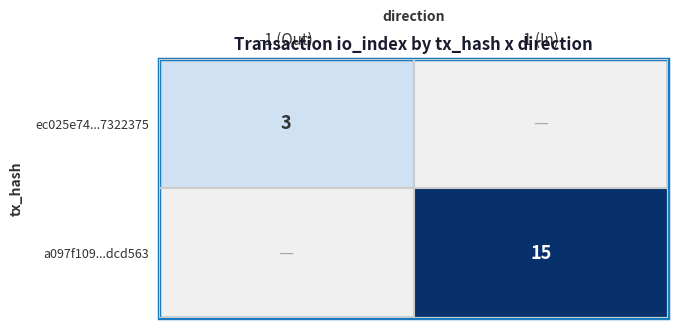

How many distinct data groups are displayed?

2